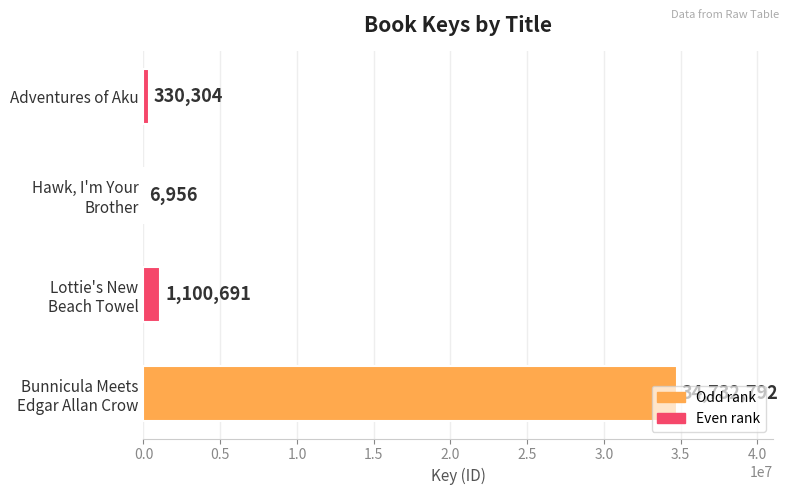

What is the sum of all values?

36170743